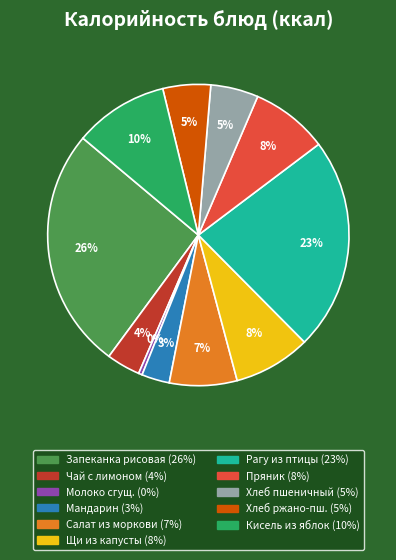

Is there a majority slice in this chart?

No